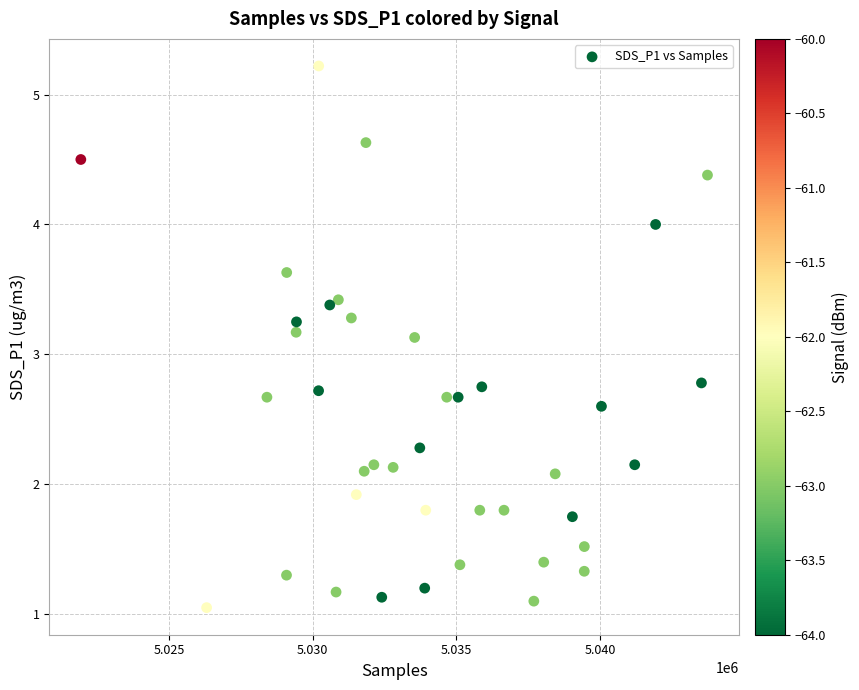

What is the range of Y values (max minus min)?

4.2